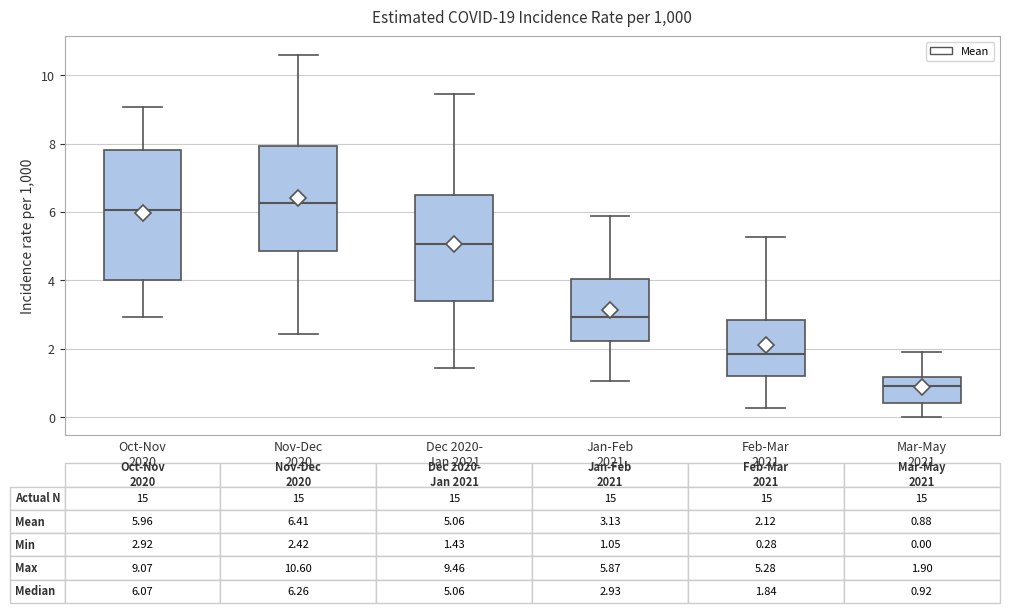

Which box is the tallest, from its lower edge to its upper edge?

Oct-Nov 2020